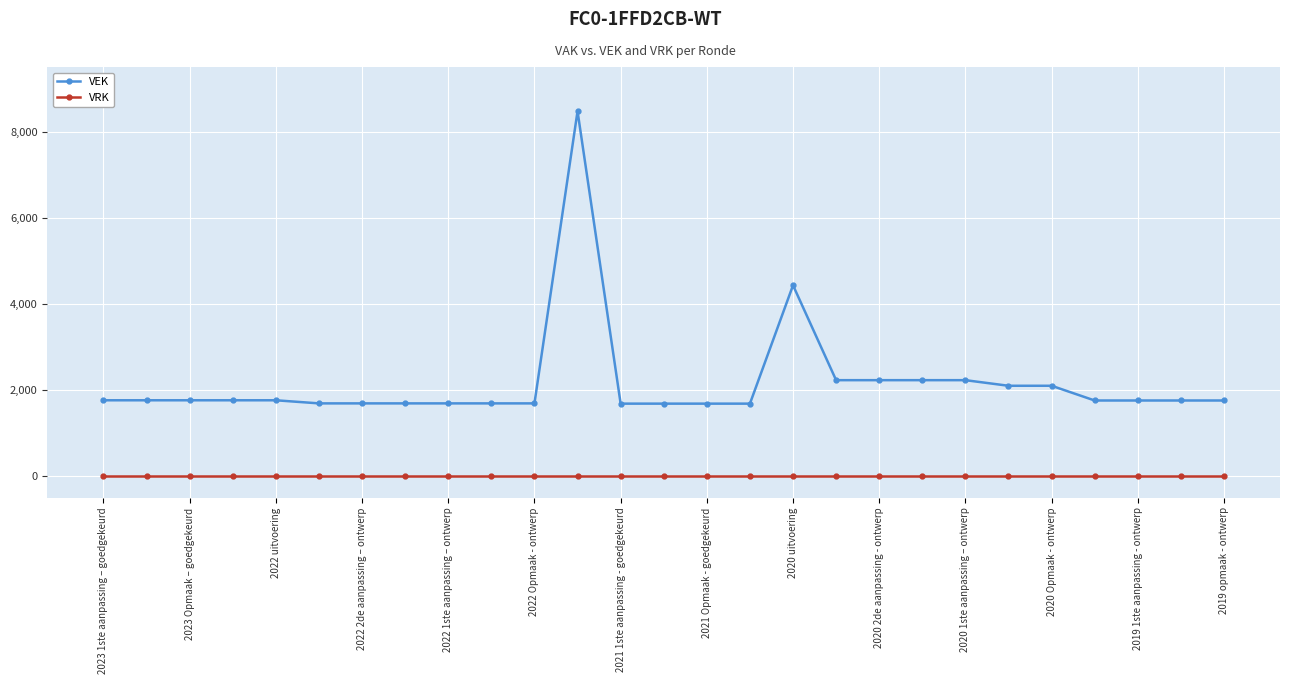

At how many categories does at least one series exceed 240?

27